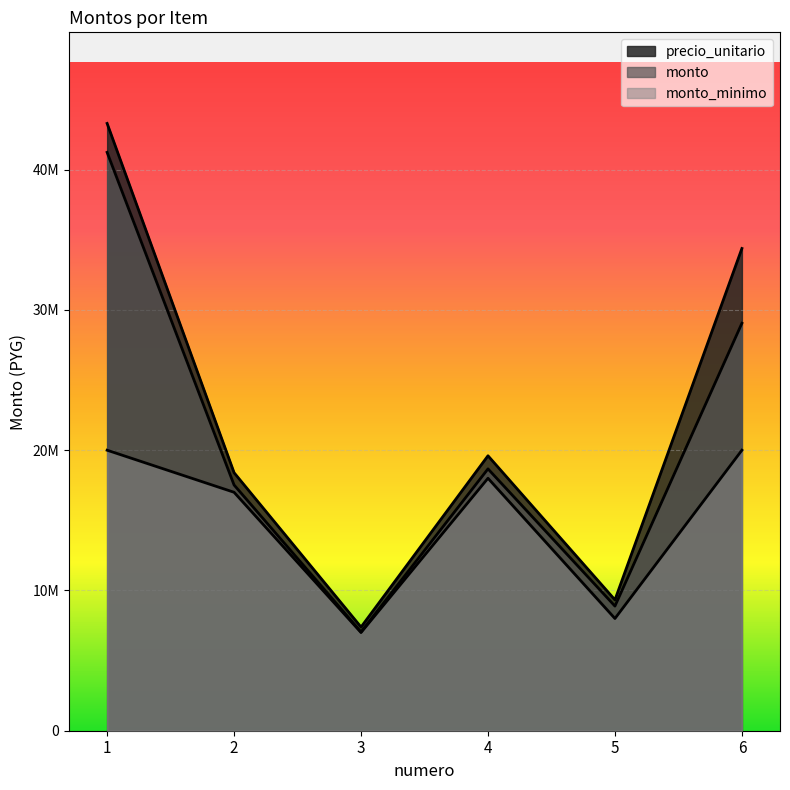

True or false: precio_unitario and monto_minimo cross at least once.

False